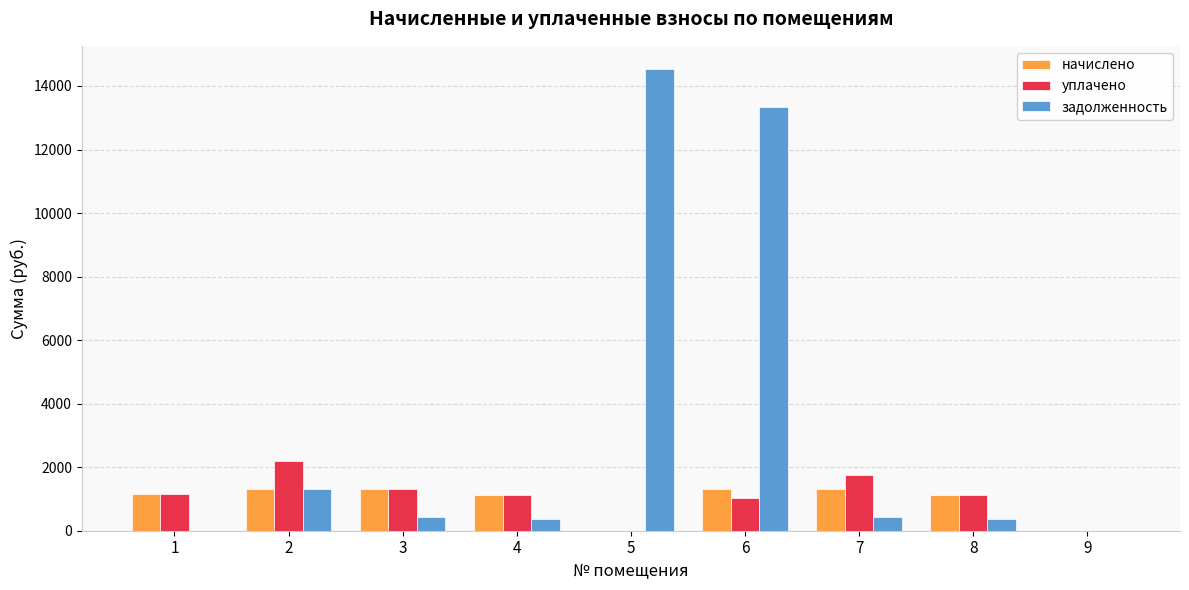

Which series has the widest spread of values?

задолженность